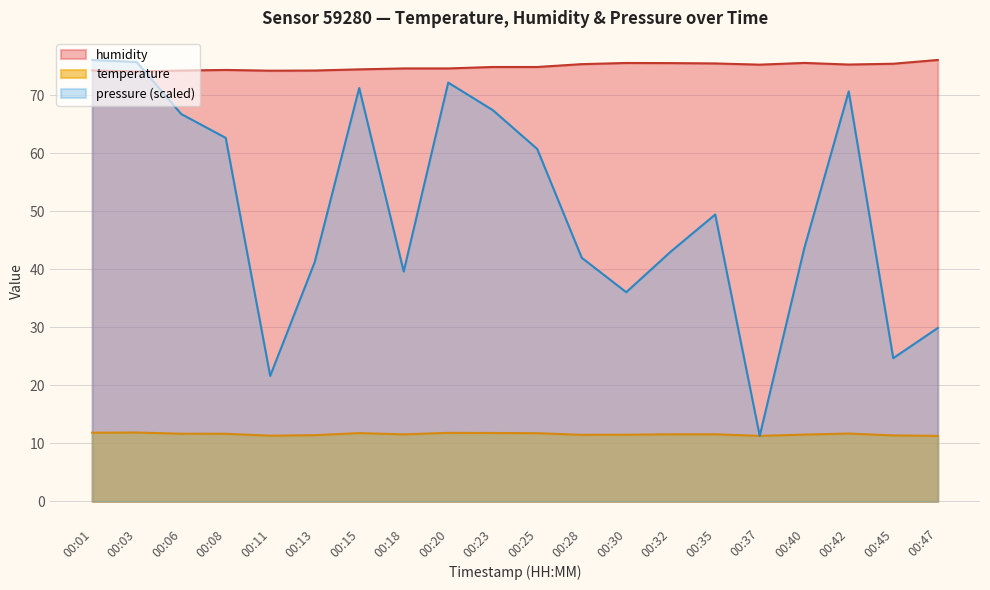

True or false: pressure and temperature intersect in this chart.

False